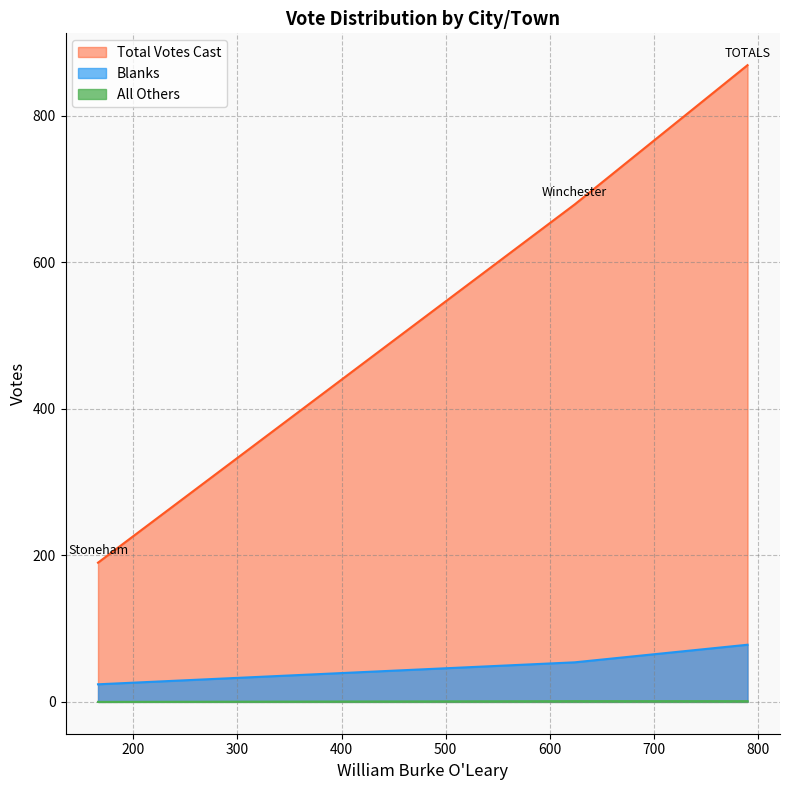

Does the chart have visible grid lines?

Yes